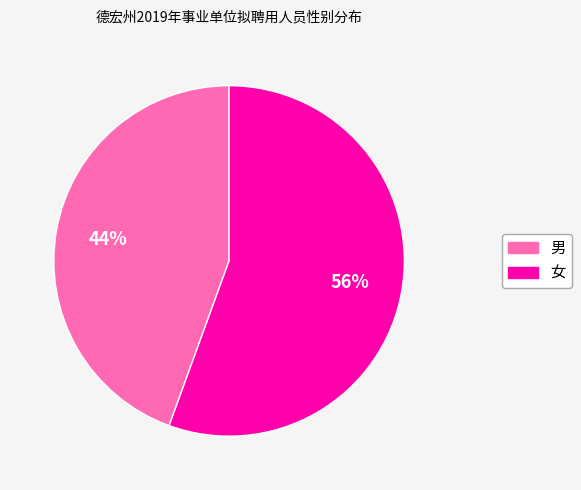

The 女 slice represents 45% of the pie. True or false?

False